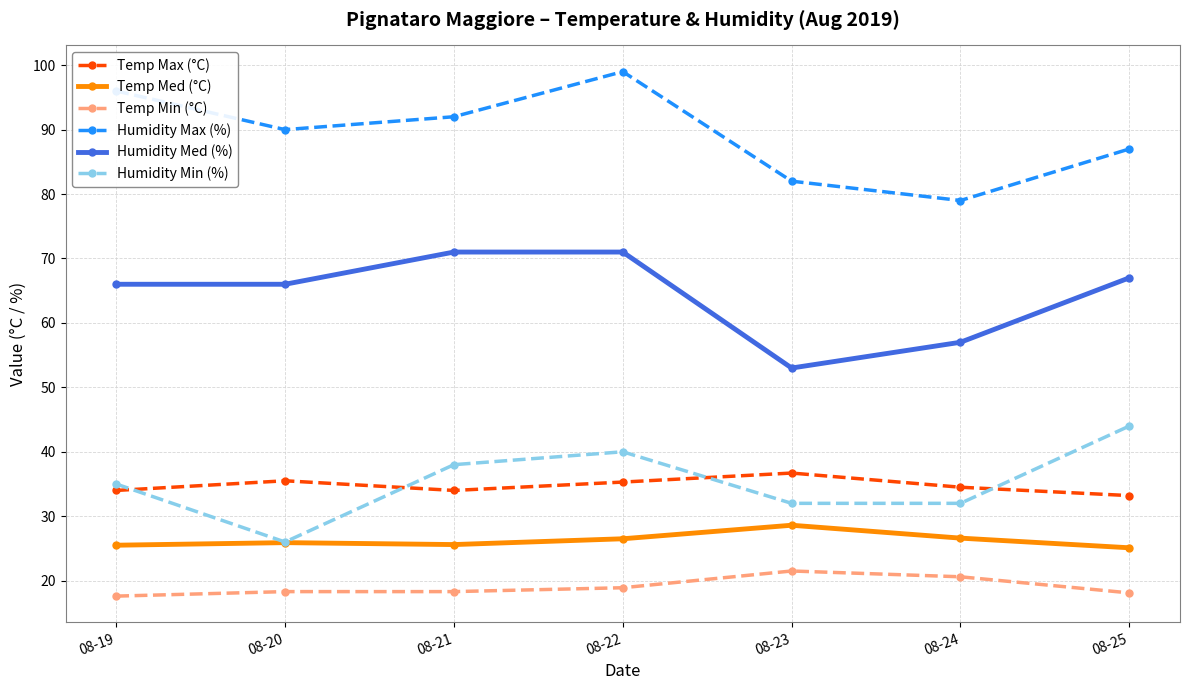

At how many categories does at least one series exceed 61?

7